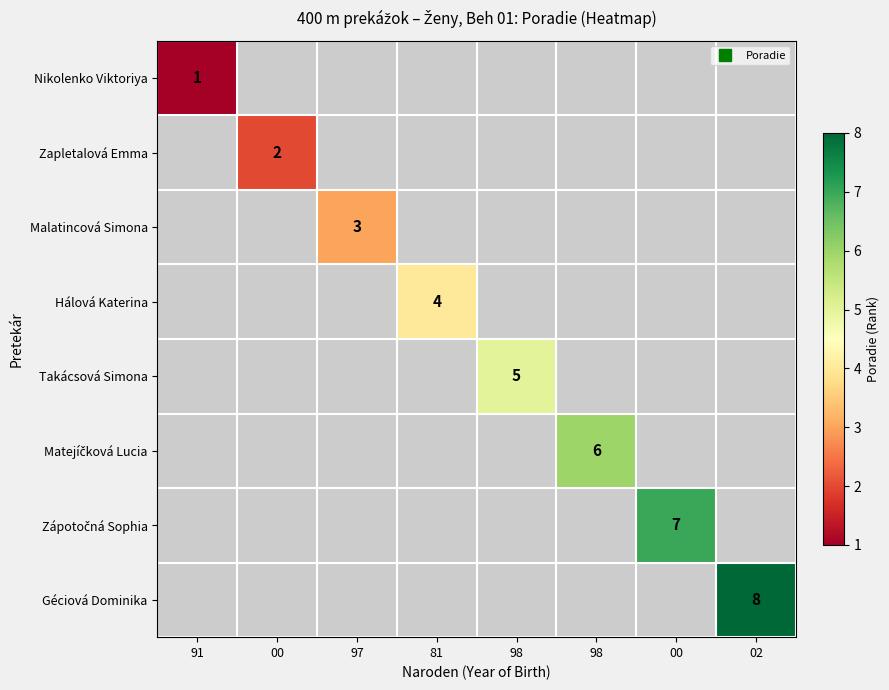

The Takácsová Simona series shows 1.7 at 98. True or false?

False